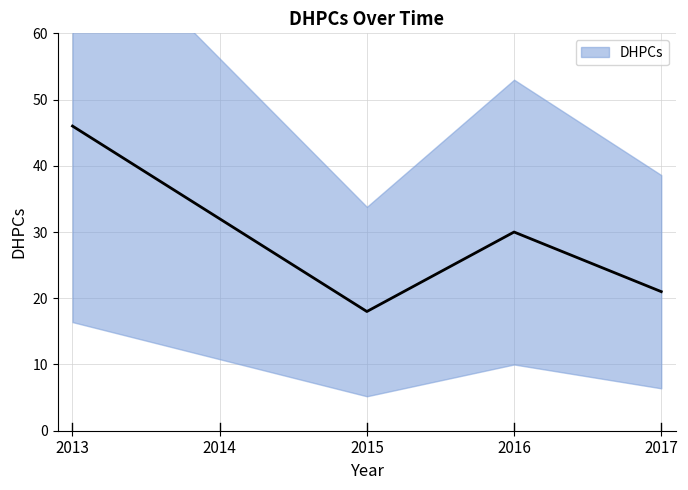

What is the average value?

29